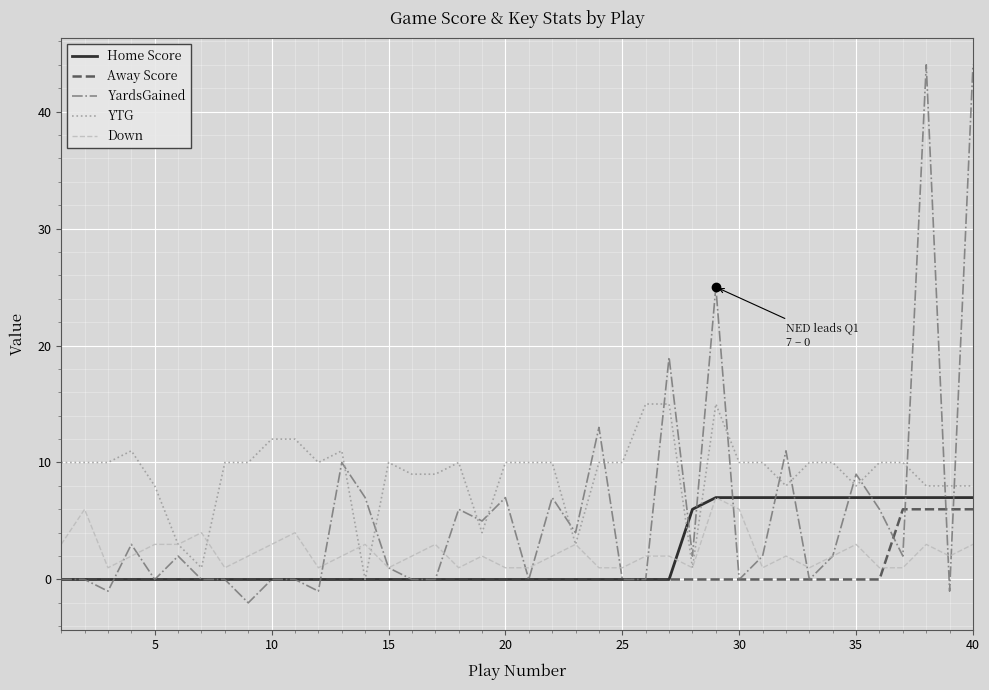

Which series has the largest range (max minus min)?

YardsGained